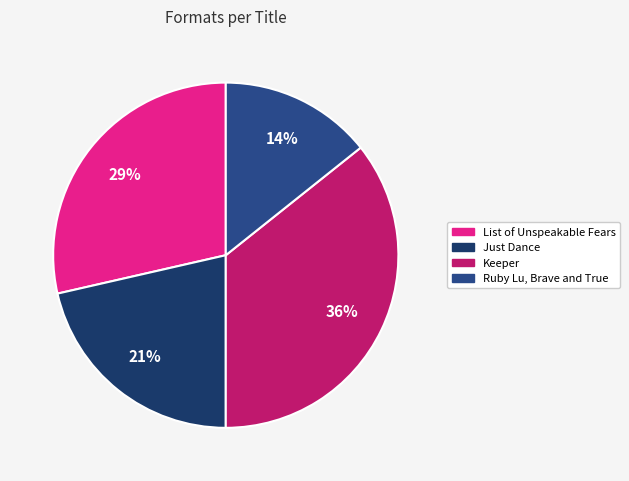

What is the smallest slice in the pie chart?

Ruby Lu, Brave and True